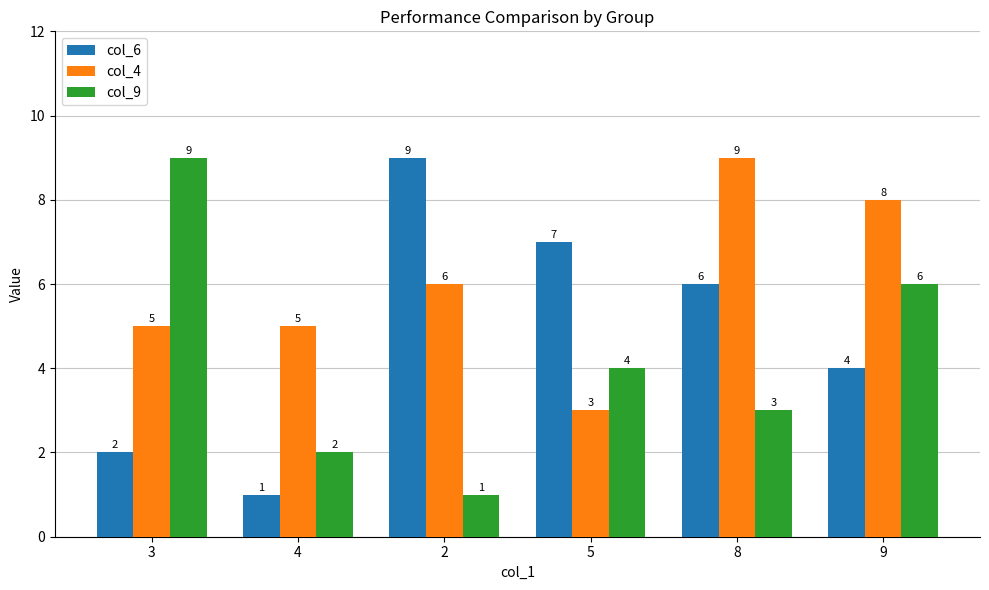

What is the highest value of the col_9 series?

9